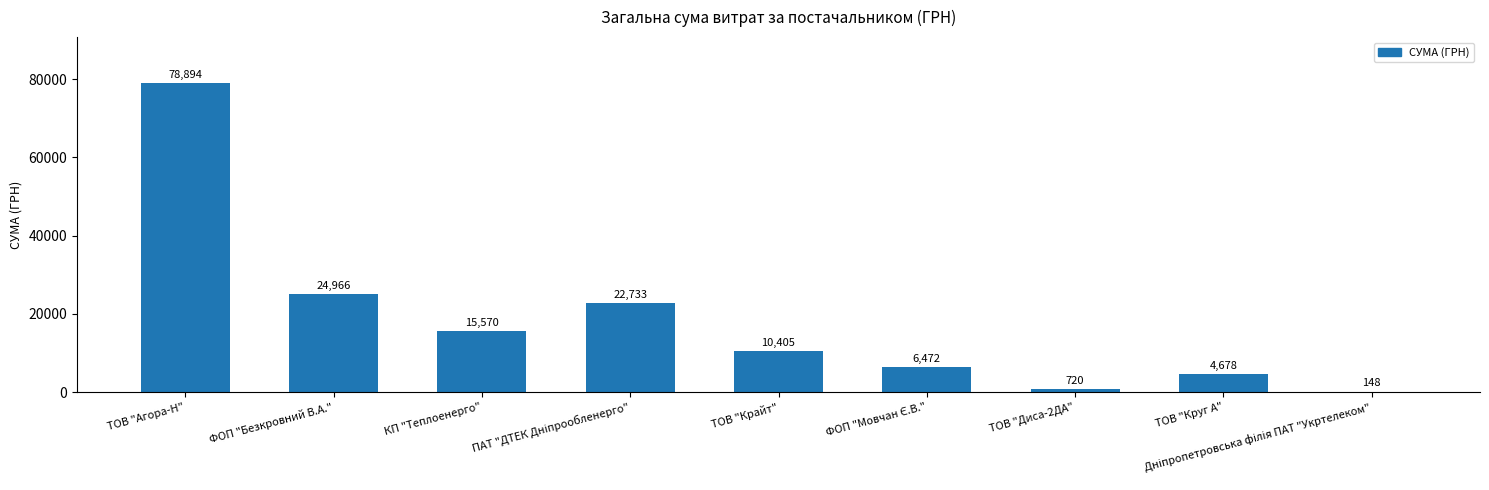

The value at ТОВ "Диса-2ДА" is 720.0. True or false?

True